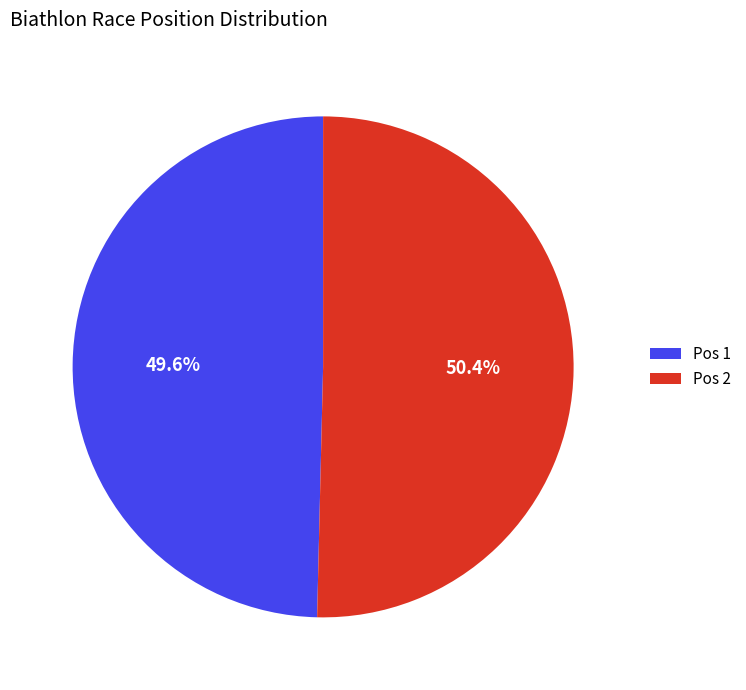

To the nearest percent, what is the difference between the largest and smallest slice percentages?

1%